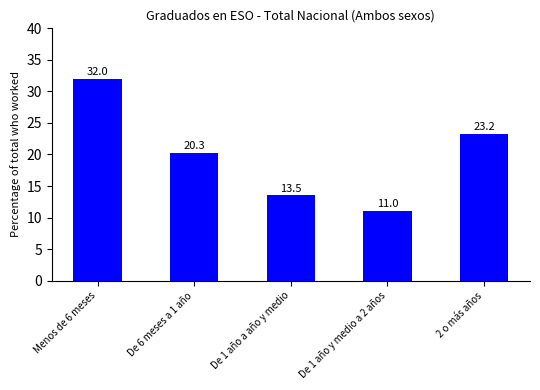

True or false: the data shows 21.0 at De 1 año a año y medio.

False